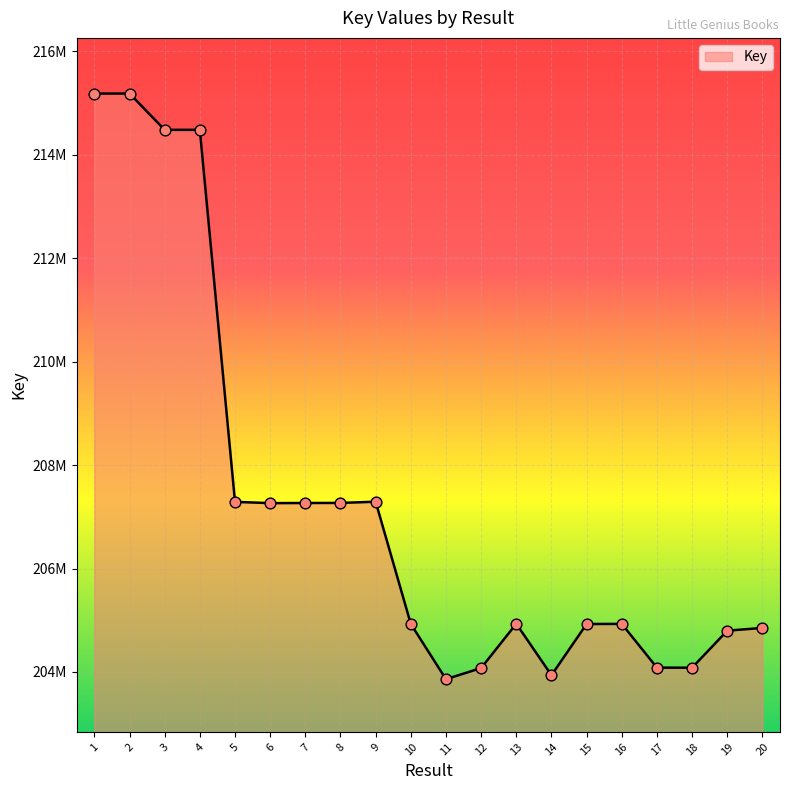

What is the change in value from 7 to 17?

-3183585